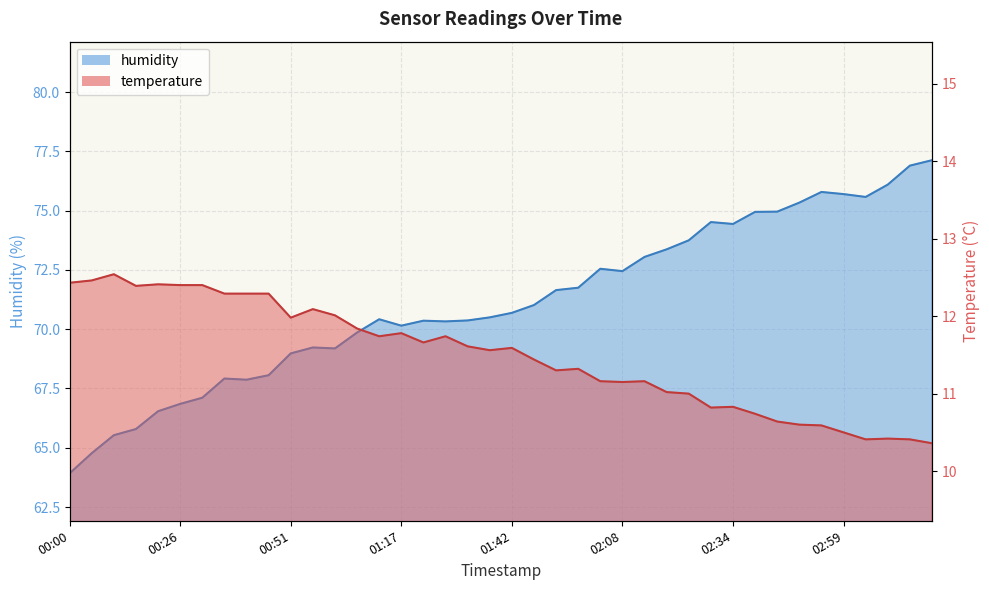

At which category is the sum across all series the highest?

03:19